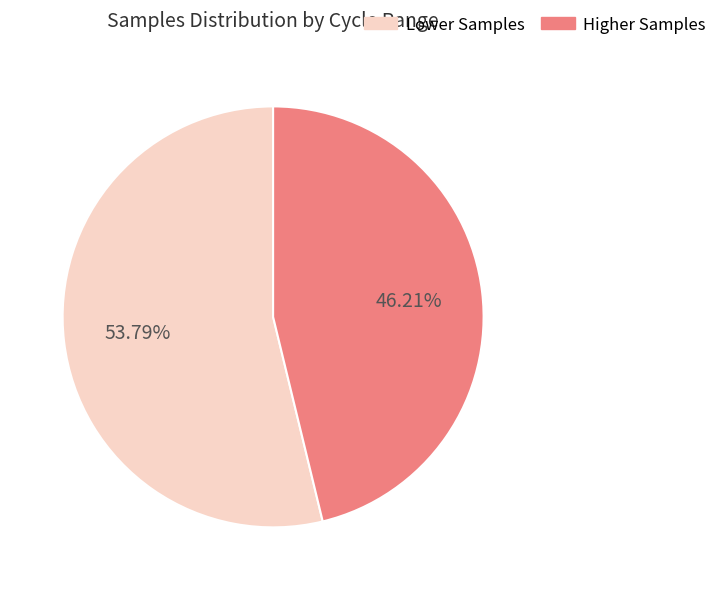

To the nearest percent, what is the average slice percentage?

50%